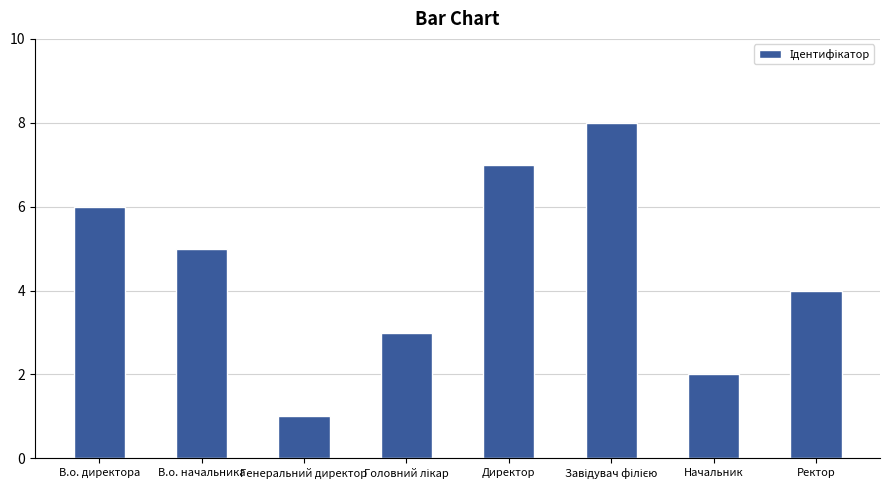

What is the difference between the second highest and minimum values?

6